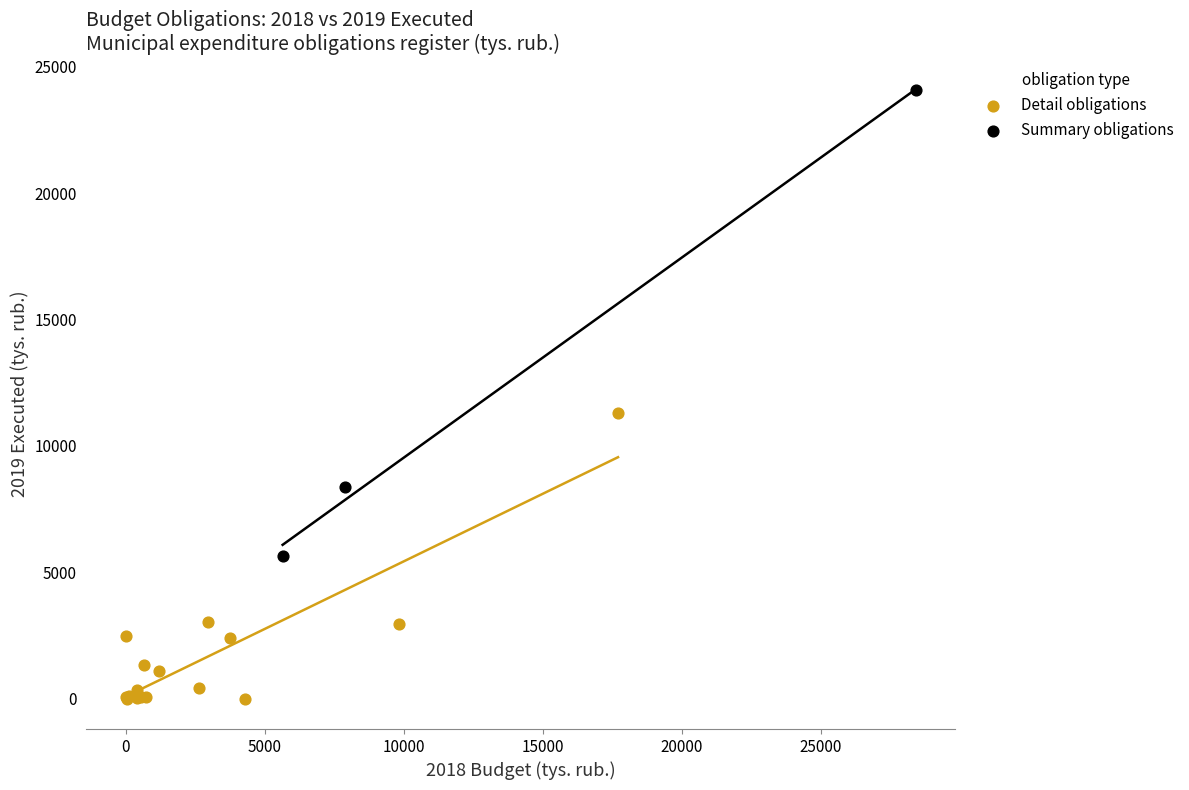

Which series contains the highest Y value?

Summary obligations